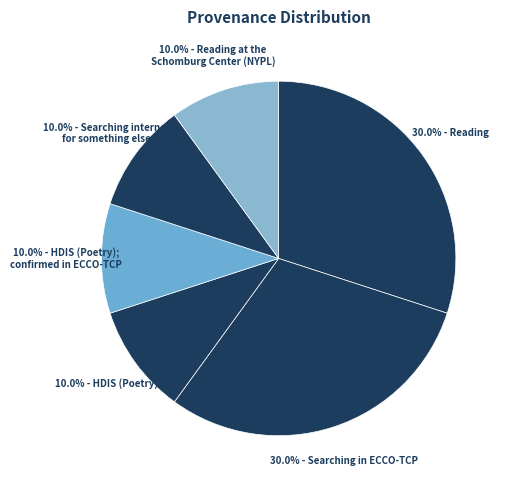

How many segments does this pie chart have?

6